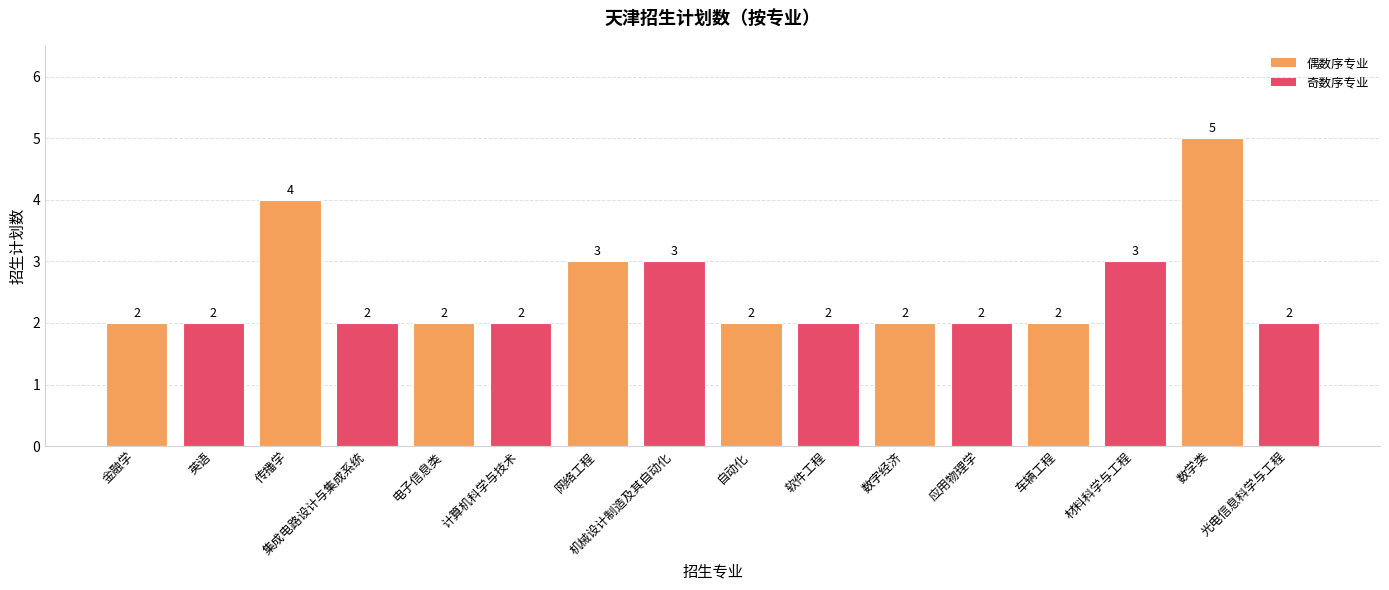

What is the value of the 15th bar from the left?

5